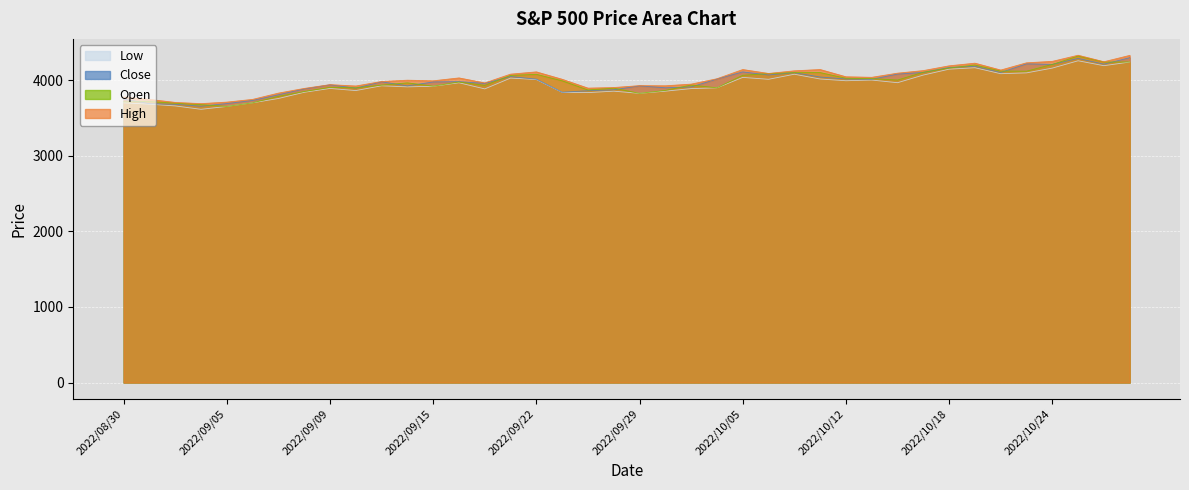

What is the smallest value displayed?

3614